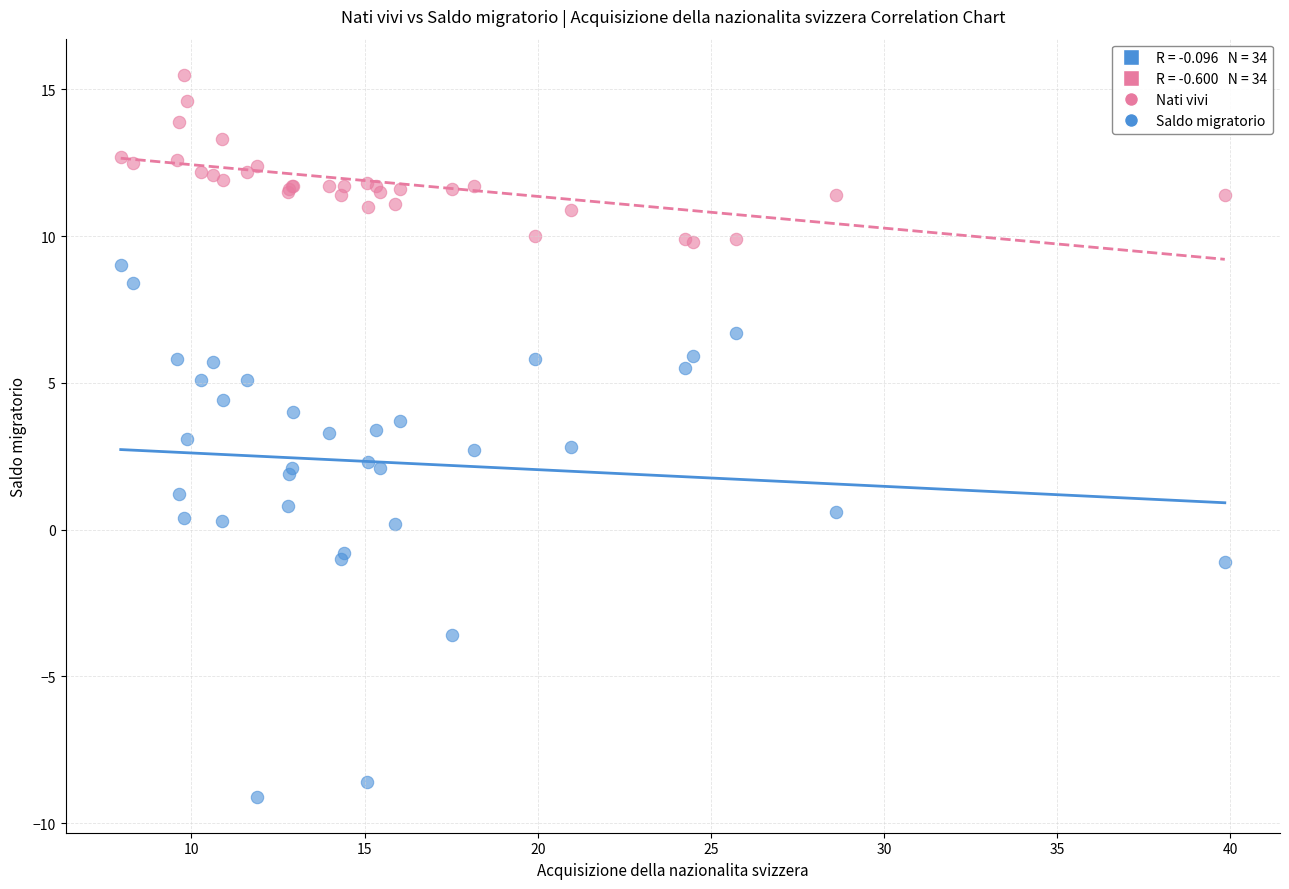

Which series has the widest spread of Y values?

Saldo migratorio